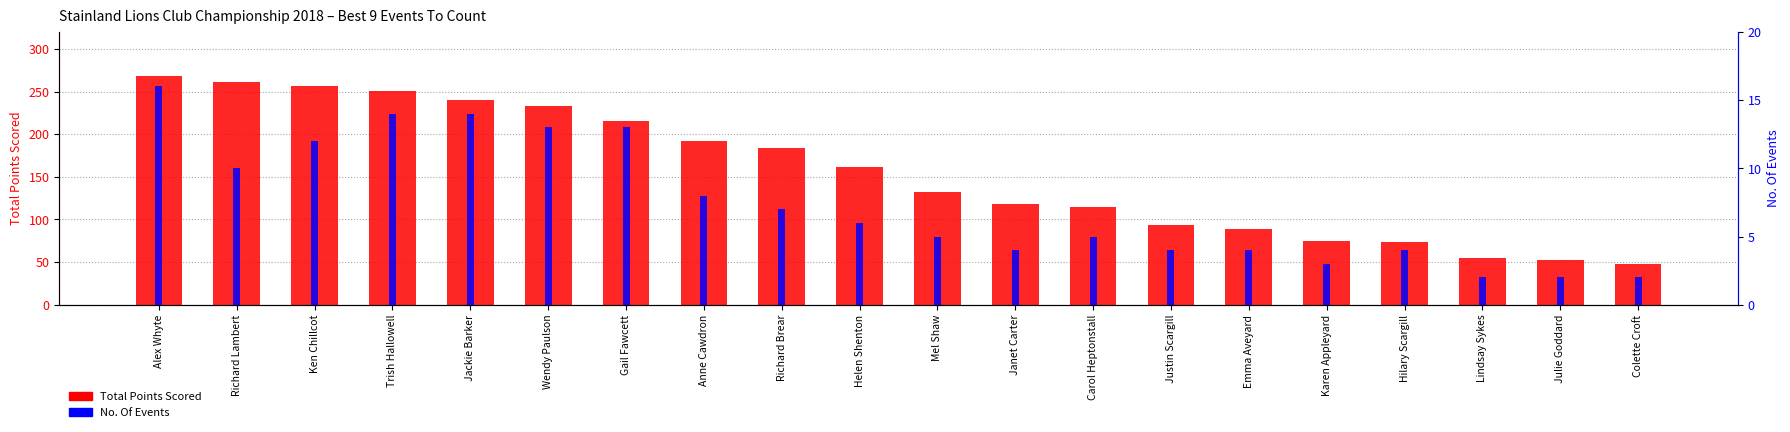

How many data points in Total Points Scored are less than 162?

10